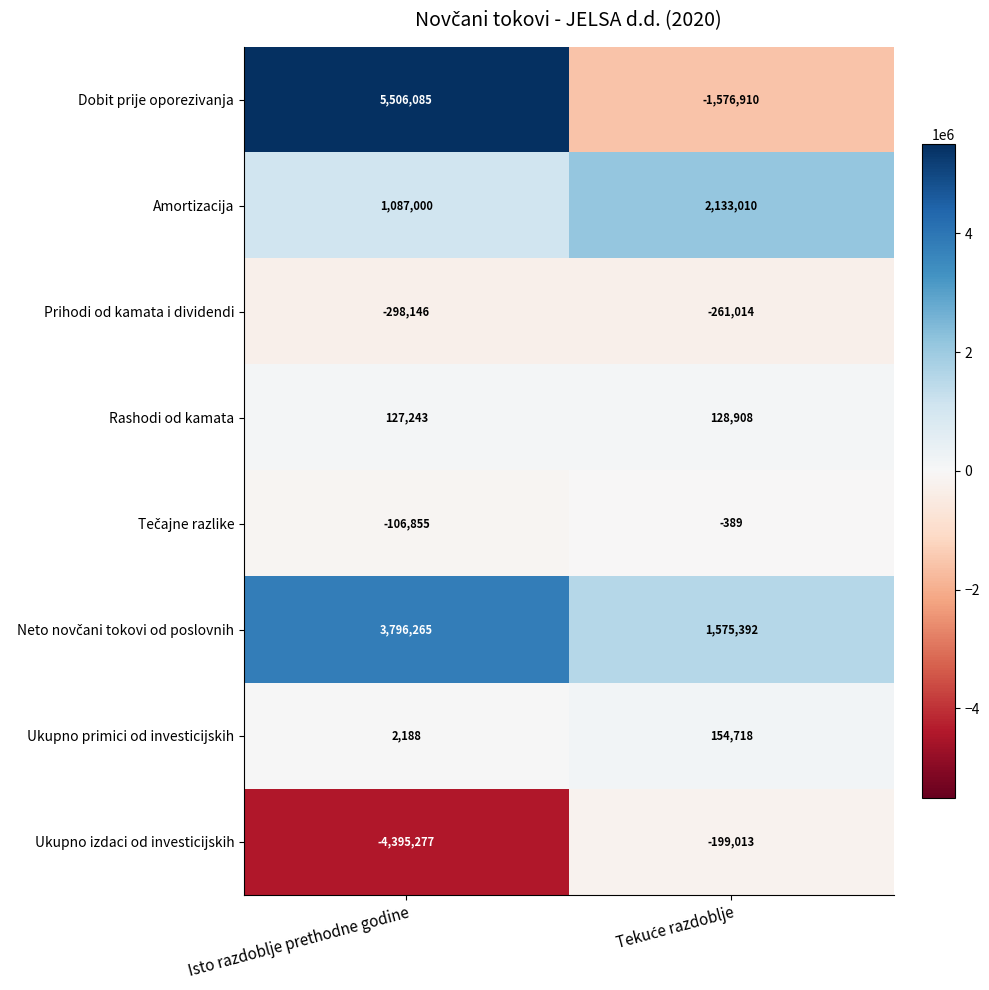

At how many categories does at least one series exceed 940981?

2